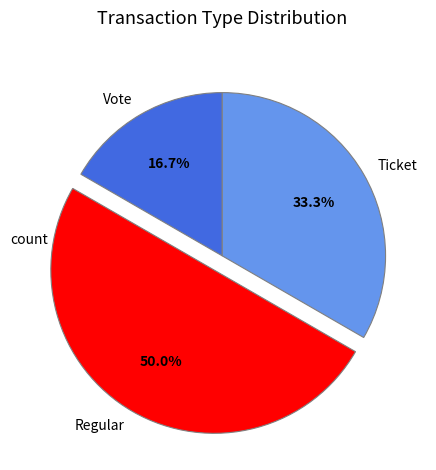

What percentage do Regular and Vote together represent?

66.7%